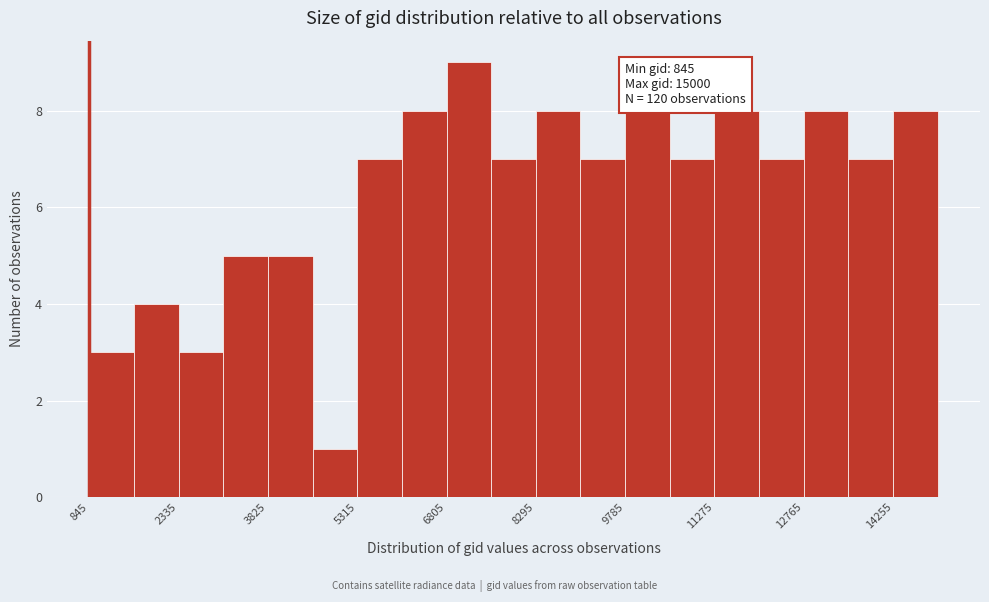

Around what value on the x-axis is the tallest bar? Give the approximate position of its centre, as read against the axis.

7200